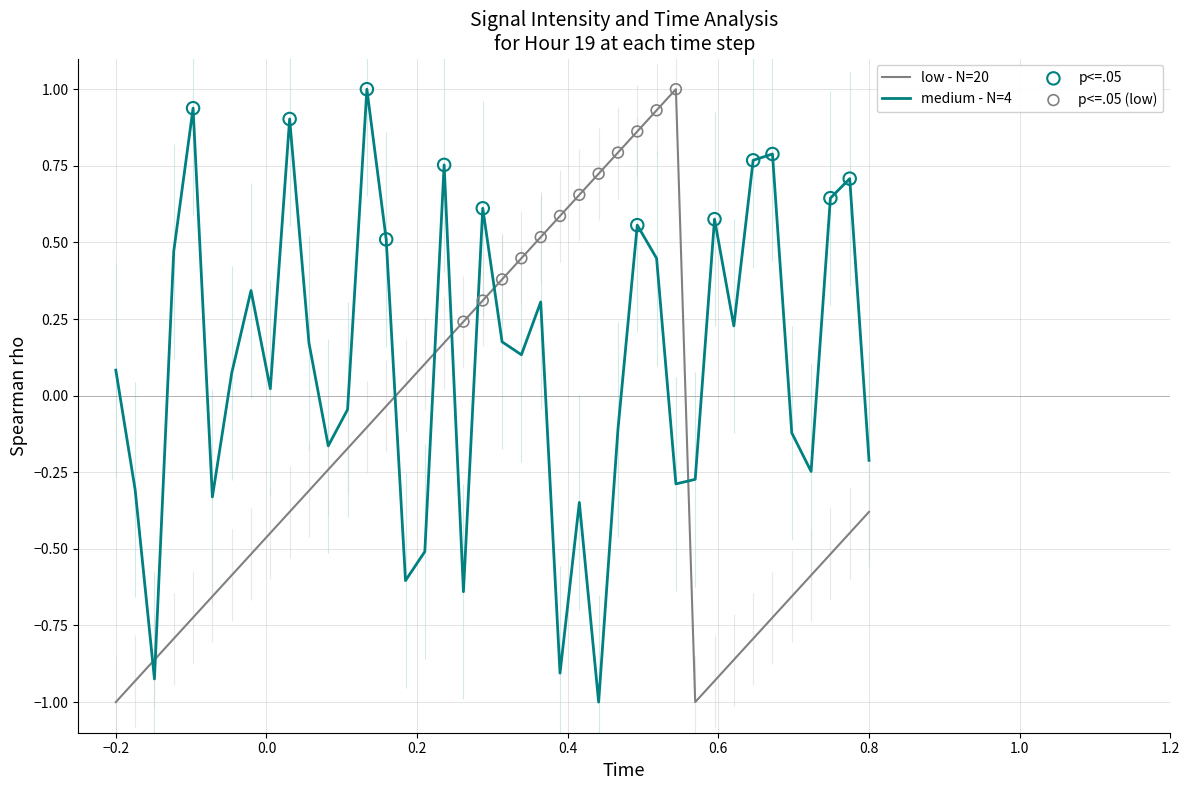

Where does the medium - N=4 series first go above 0?

−0.2